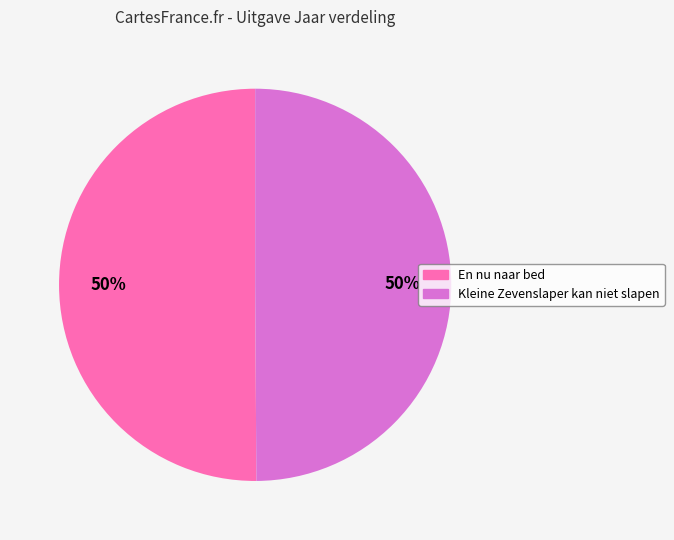

Is the sum of Kleine Zevenslaper kan niet slapen and En nu naar bed greater than half?

Yes